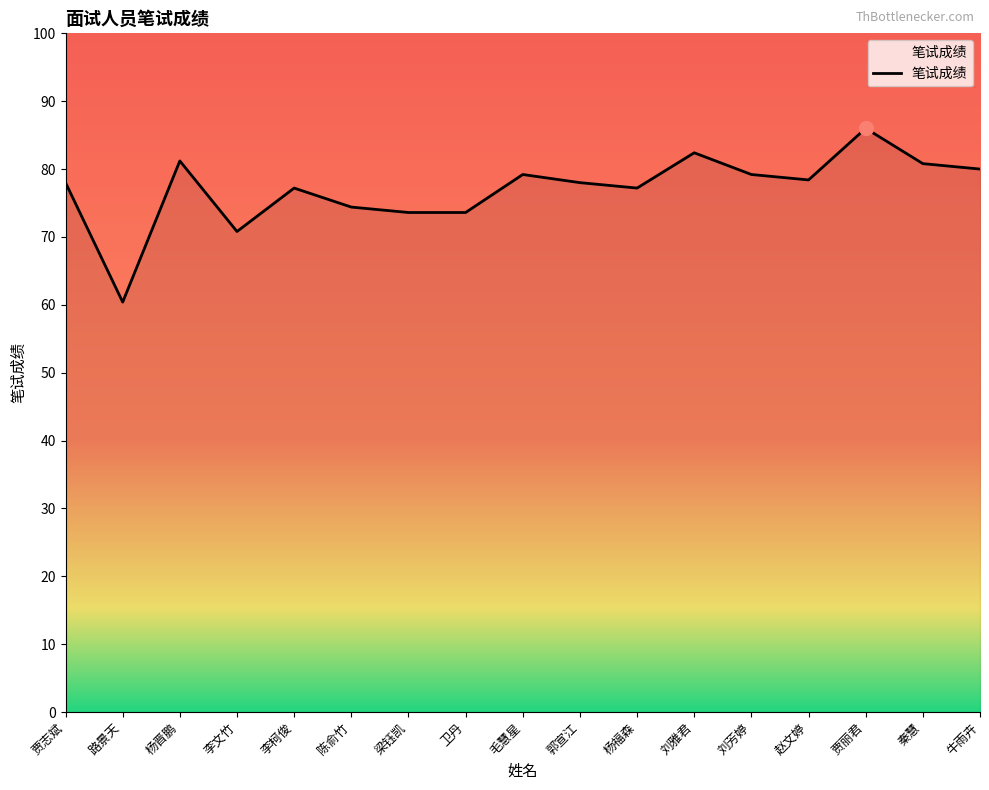

Does the chart display data point markers on the line(s)?

No